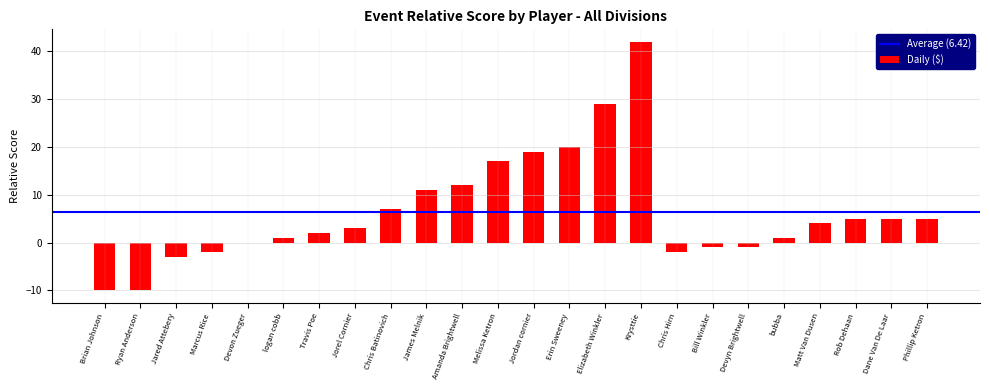

The chart shows a value of -16 at Ryan Anderson. True or false?

False